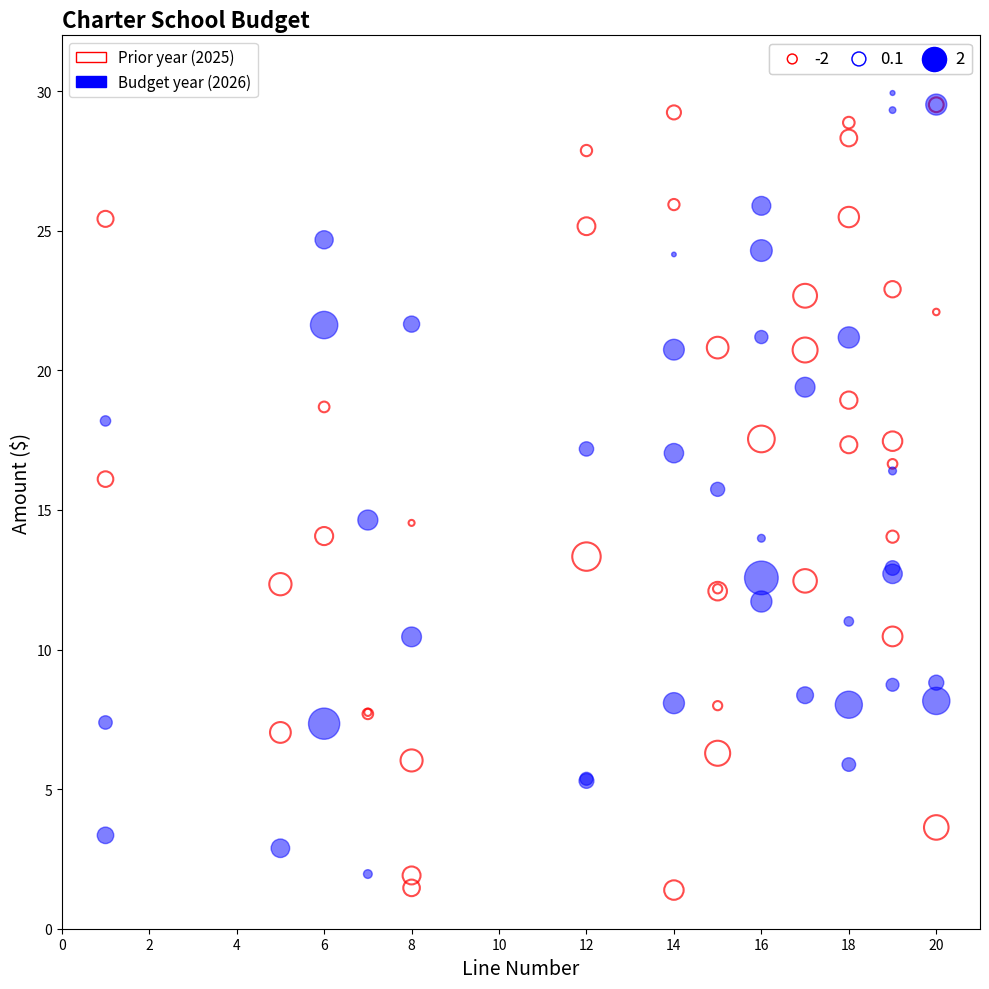

Which series reaches the minimum Y coordinate?

Prior year (2025)